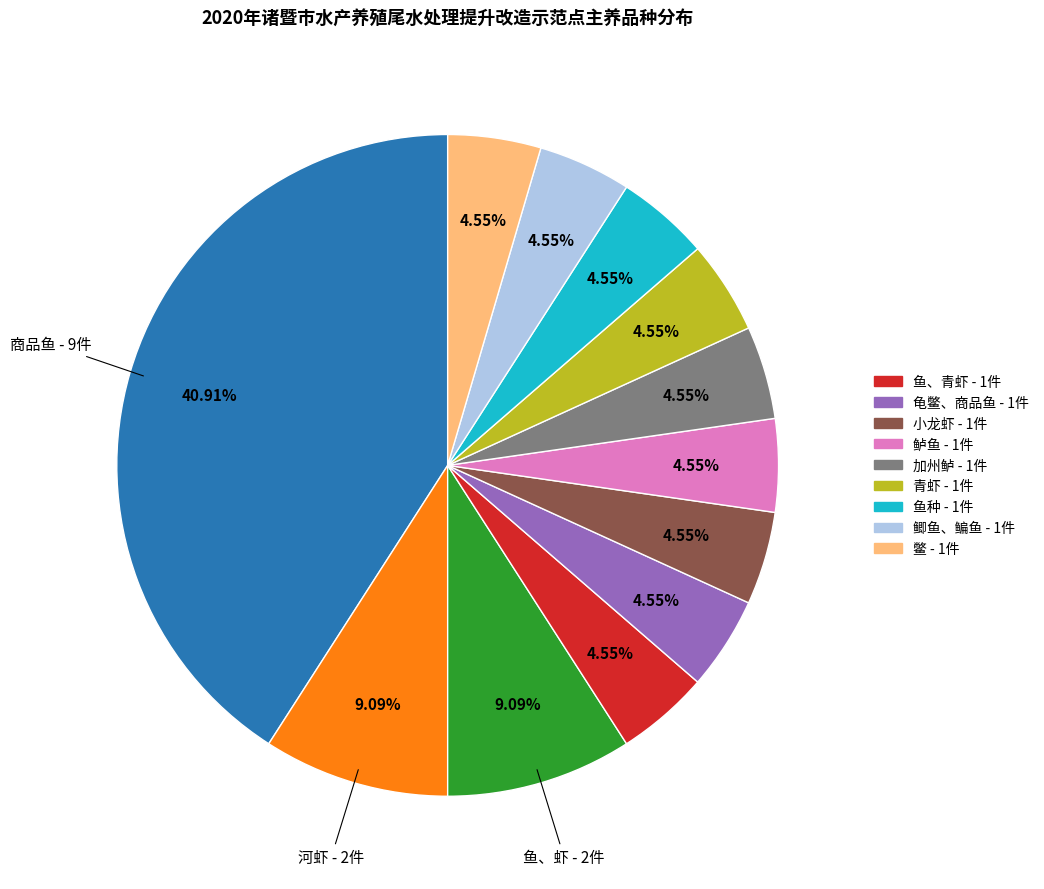

Count the number of slices in the pie.

12